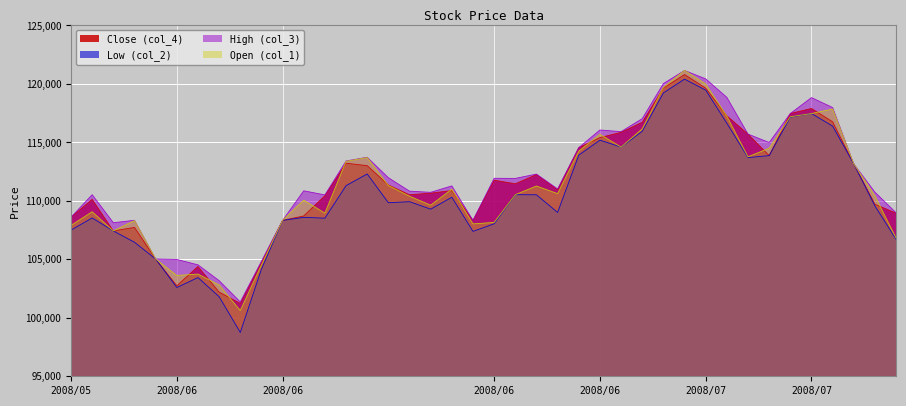

At which label does col_4 reach its minimum?

2008/06/05